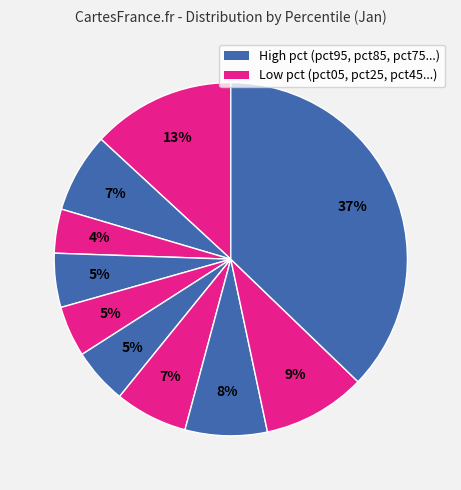

Which category has the biggest portion of the pie?

pct95